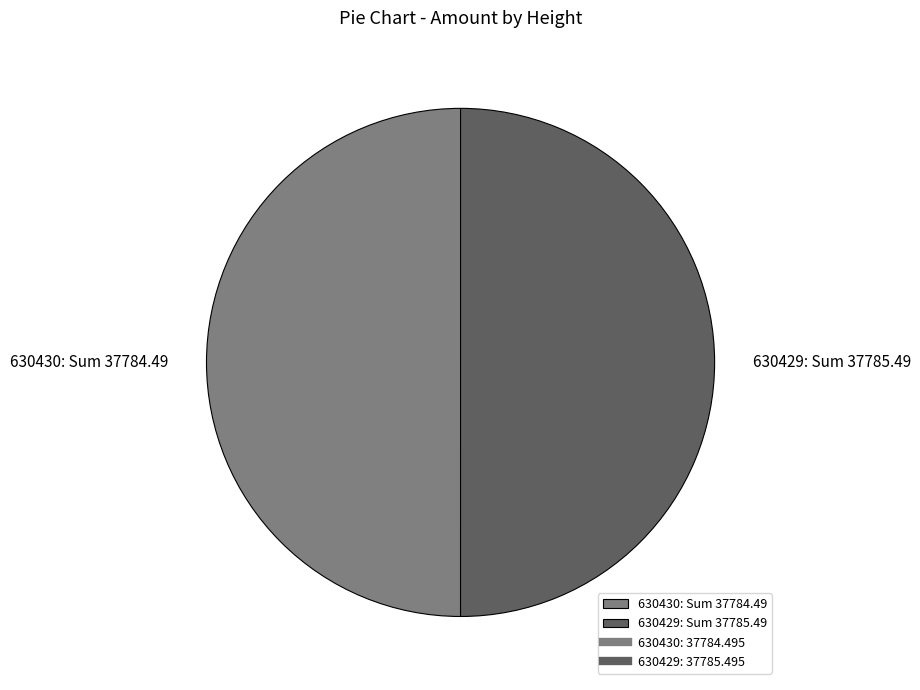

The 630429: Sum 37785.49 slice represents 41% of the pie. True or false?

False